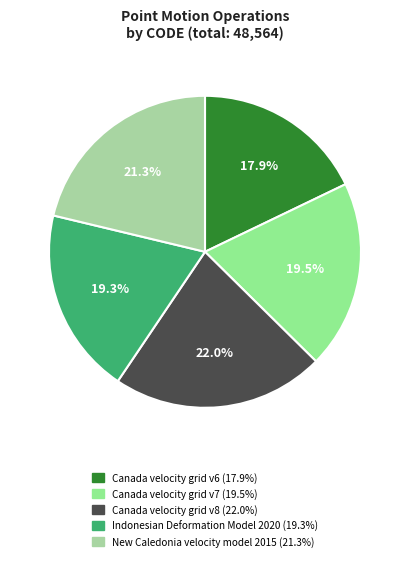

What is the smallest slice in the pie chart?

Canada velocity grid v6